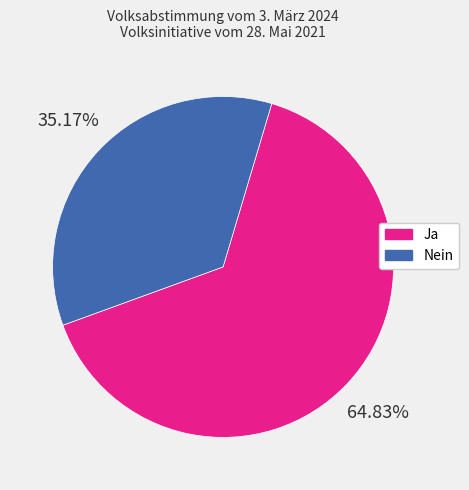

To the nearest percent, what is the difference between the largest and smallest slice percentages?

30%